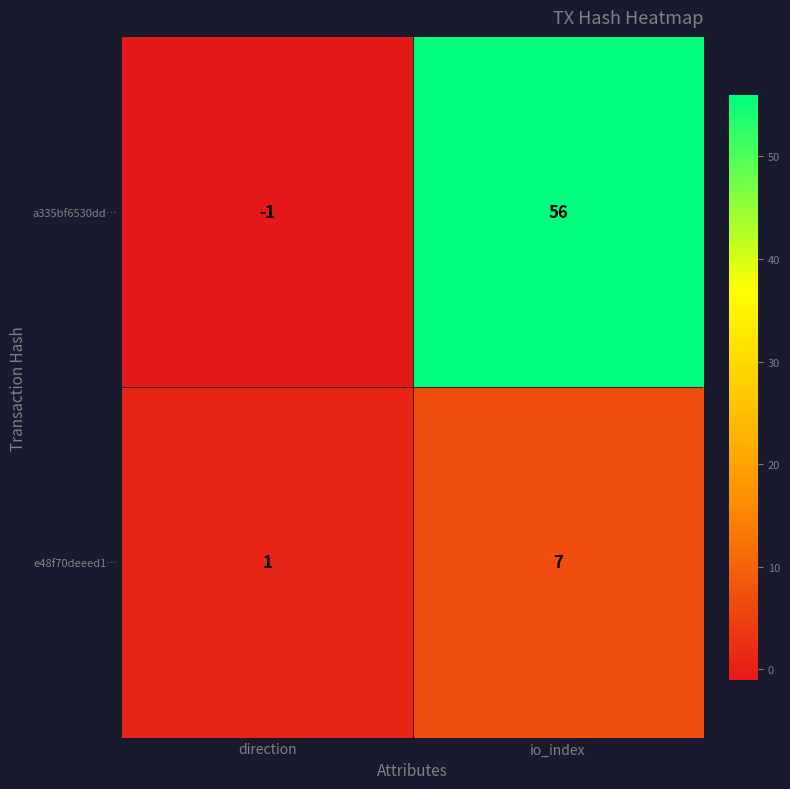

Which series has the widest spread of values?

a335bf6530dd…